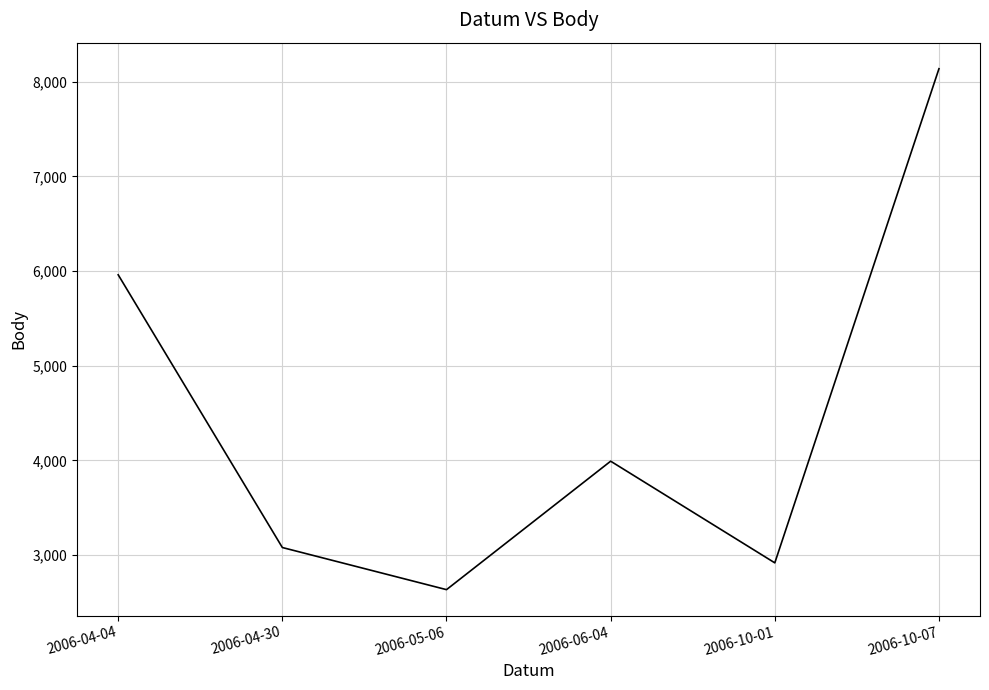

What is the ratio of the value at 2006-04-30 to the value at 2006-10-07?

0.4